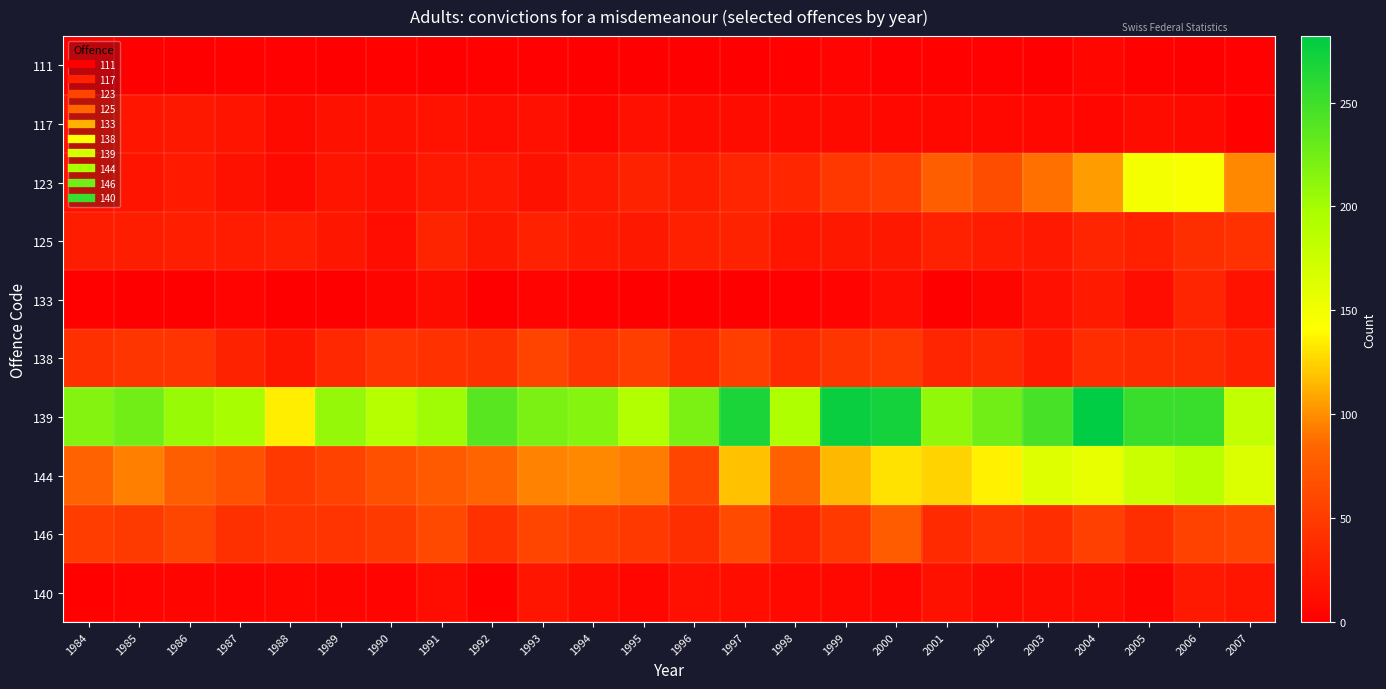

Reading right to left, what are all the values shown in this chart?

111: 2007=2	2006=1	2005=3	2004=6	2003=1	2002=2	2001=3	2000=2	1999=4	1998=3	1997=1	1996=1	1995=0	1994=0	1993=2	1992=3	1991=1	1990=3	1989=0	1988=2	1987=3	1986=0	1985=0	1984=1
117: 2007=3	2006=9	2005=10	2004=6	2003=7	2002=7	2001=7	2000=7	1999=9	1998=9	1997=11	1996=11	1995=14	1994=6	1993=14	1992=12	1991=16	1990=15	1989=15	1988=9	1987=17	1986=20	1985=18	1984=14
123: 2007=97	2006=144	2005=148	2004=105	2003=89	2002=64	2001=79	2000=51	1999=47	1998=33	1997=31	1996=25	1995=29	1994=22	1993=15	1992=21	1991=21	1990=14	1989=17	1988=9	1987=15	1986=23	1985=17	1984=15
125: 2007=41	2006=39	2005=27	2004=31	2003=21	2002=24	2001=28	2000=20	1999=20	1998=18	1997=29	1996=27	1995=20	1994=23	1993=28	1992=20	1991=30	1990=12	1989=19	1988=26	1987=24	1986=26	1985=25	1984=25
133: 2007=16	2006=31	2005=12	2004=23	2003=14	2002=5	2001=1	2000=12	1999=4	1998=2	1997=0	1996=0	1995=0	1994=2	1993=4	1992=0	1991=10	1990=5	1989=0	1988=1	1987=4	1986=0	1985=0	1984=3
138: 2007=28	2006=37	2005=37	2004=38	2003=23	2002=35	2001=31	2000=47	1999=45	1998=36	1997=52	1996=36	1995=52	1994=44	1993=57	1992=40	1991=41	1990=43	1989=34	1988=19	1987=29	1986=43	1985=45	1984=40
139: 2007=181	2006=253	2005=253	2004=282	2003=246	2002=225	2001=209	2000=272	1999=277	1998=193	1997=268	1996=221	1995=192	1994=215	1993=221	1992=237	1991=202	1990=189	1989=208	1988=135	1987=198	1986=205	1985=225	1984=217
144: 2007=164	2006=187	2005=176	2004=156	2003=163	2002=136	2001=125	2000=131	1999=115	1998=80	1997=118	1996=58	1995=93	1994=97	1993=95	1992=83	1991=75	1990=67	1989=56	1988=48	1987=68	1986=79	1985=94	1984=82
146: 2007=58	2006=56	2005=39	2004=53	2003=38	2002=44	2001=36	2000=77	1999=48	1998=31	1997=62	1996=39	1995=48	1994=52	1993=58	1992=41	1991=61	1990=49	1989=44	1988=44	1987=40	1986=59	1985=49	1984=51
140: 2007=18	2006=22	2005=5	2004=11	2003=11	2002=9	2001=15	2000=6	1999=7	1998=8	1997=13	1996=14	1995=6	1994=10	1993=18	1992=3	1991=12	1990=4	1989=5	1988=6	1987=4	1986=5	1985=4	1984=3